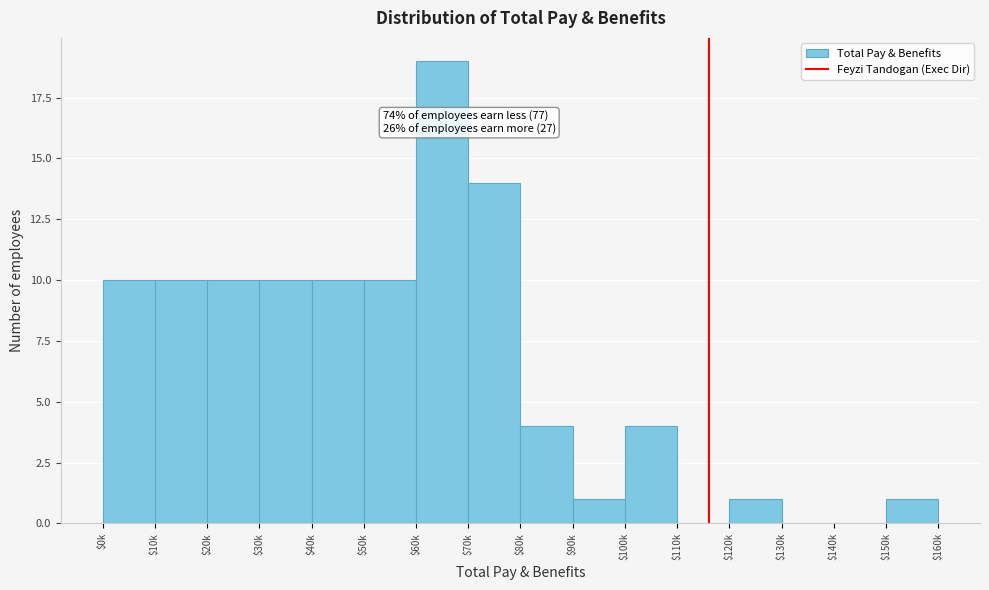

What is the maximum value shown in the chart?

19